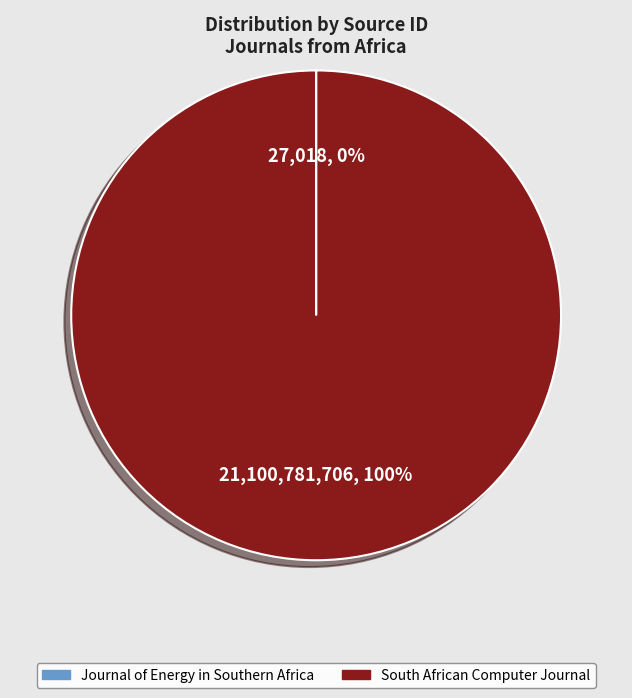

What is the largest slice in the pie chart?

South African Computer Journal